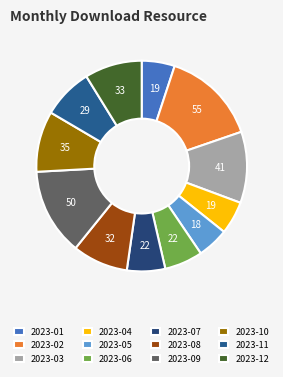

Does 2023-03 represent more than half of the total?

No